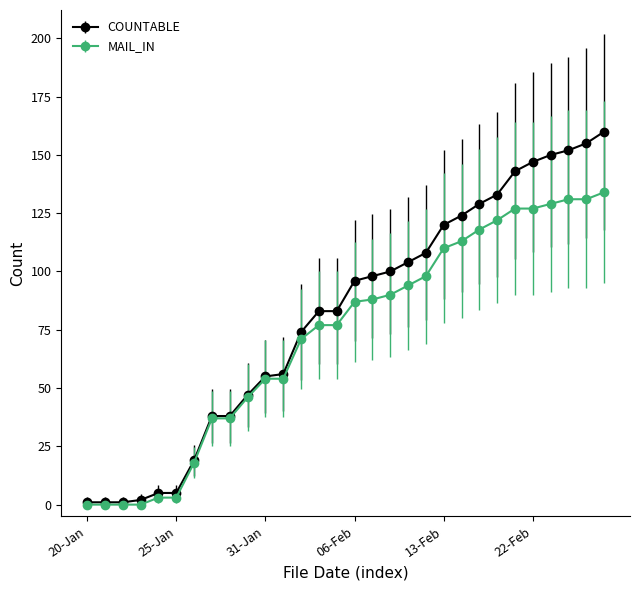

Which series has the widest spread of values?

COUNTABLE